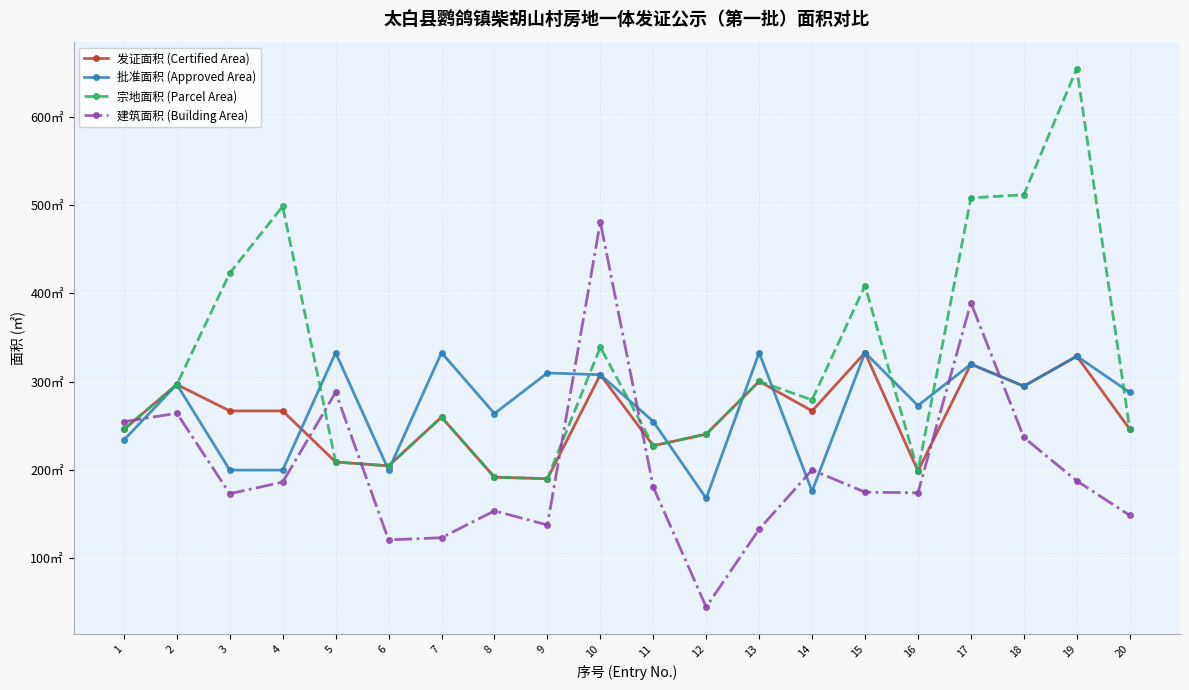

Between which two adjacent categories do 发证面积 (Certified Area) and 建筑面积 (Building Area) first intersect?

1 and 2